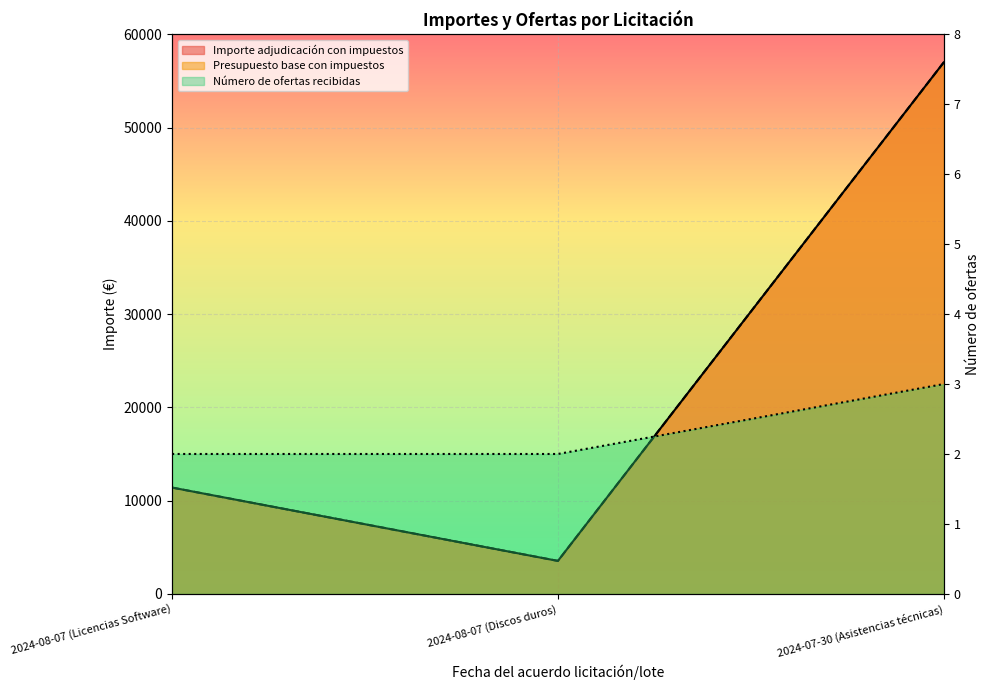

What is the approximate value of Presupuesto base con impuestos at 2024-07-30 (Asistencias técnicas)?

57000.0